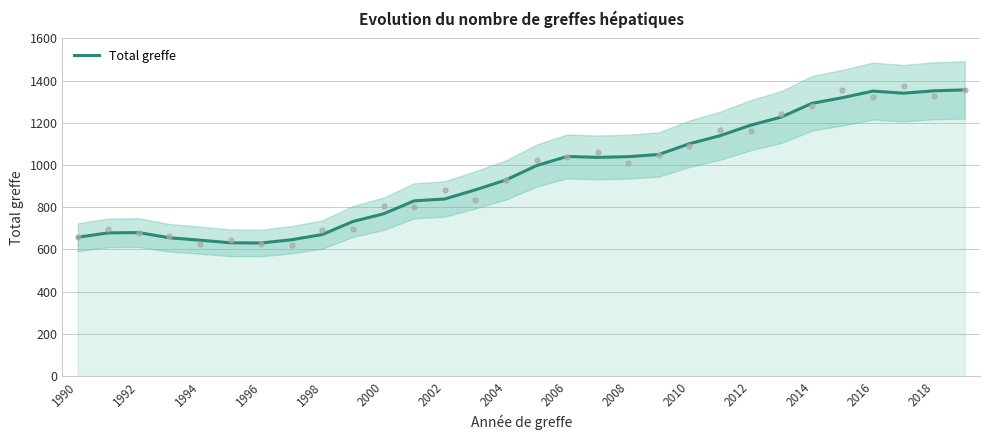

The value of Total greffe at 1996 is 913.0. True or false?

False